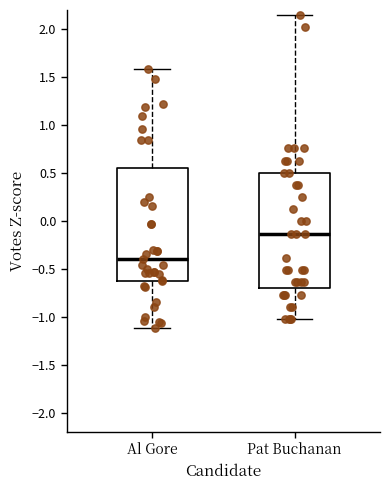

Which box's median line is the lowest?

Al Gore